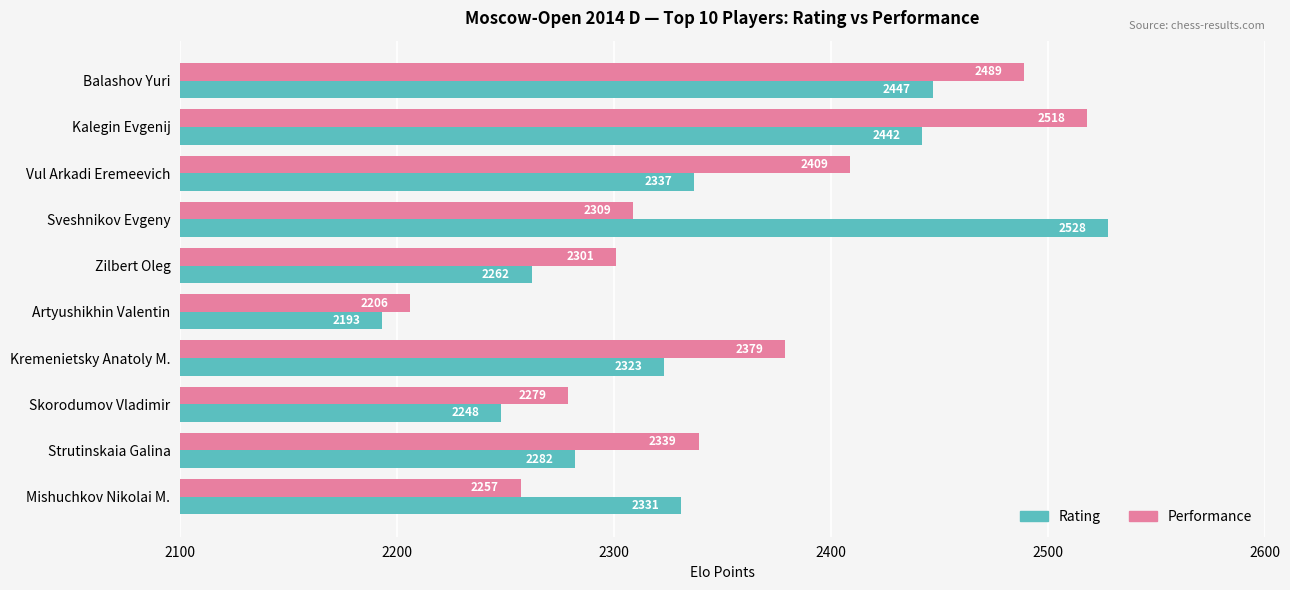

Which series has the widest spread of values?

Rating